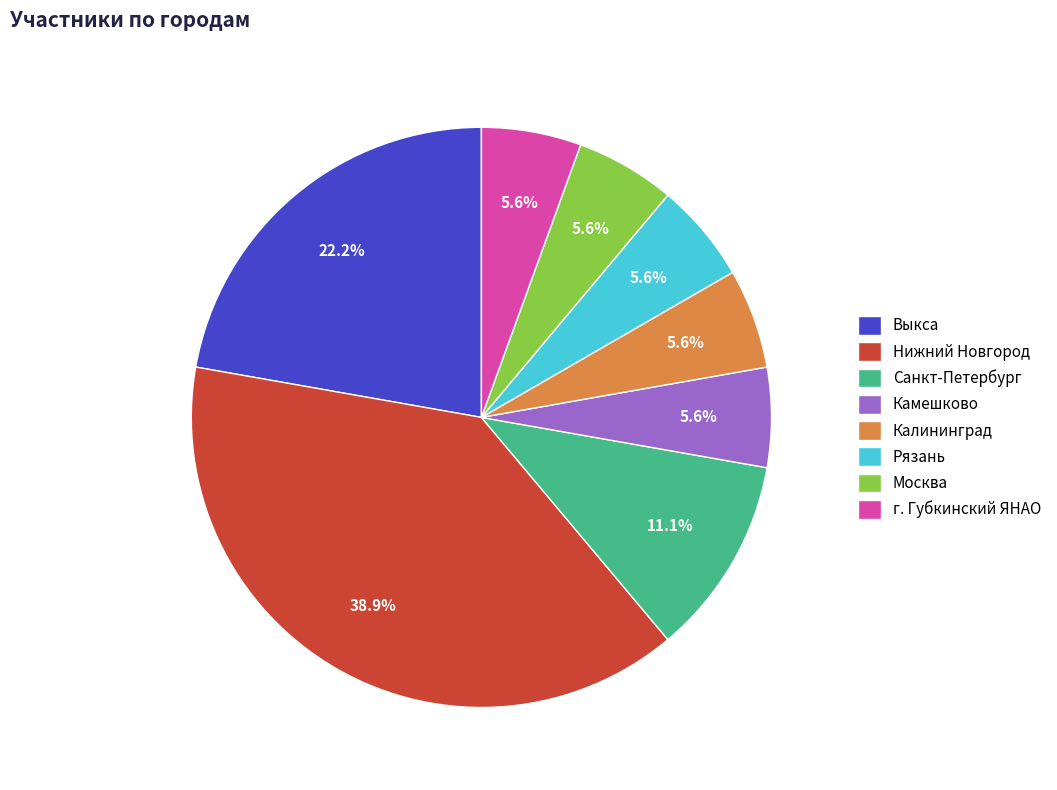

To the nearest percent, what is the combined percentage of Калининград and Выкса?

28%